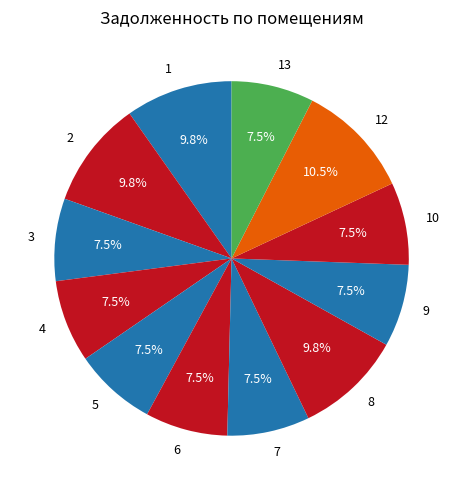

Between 2 and 3, which is larger?

2